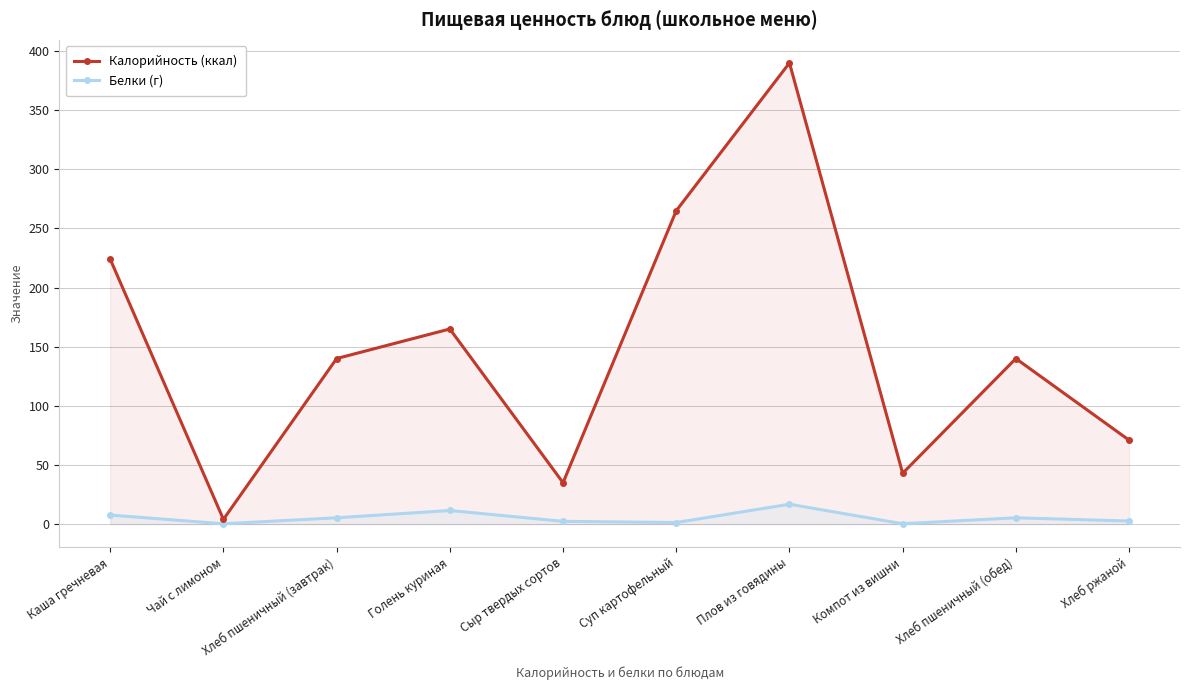

What is the total value across all series at Чай с лимоном?

4.3